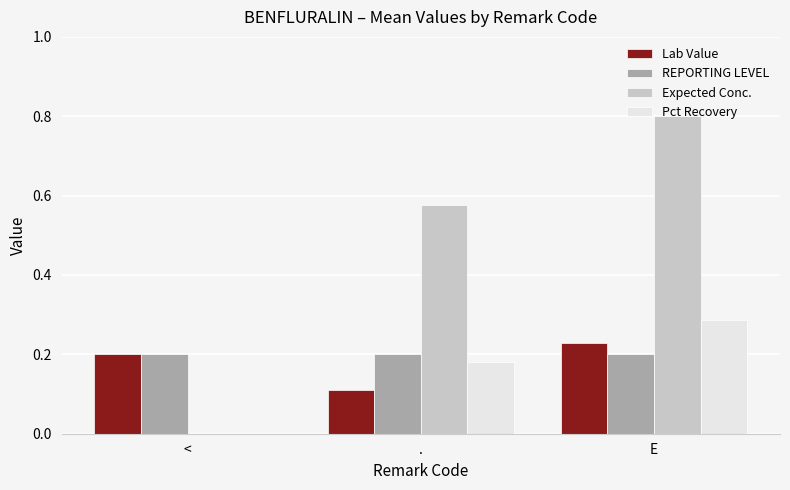

What is the maximum value shown in the chart?

0.8